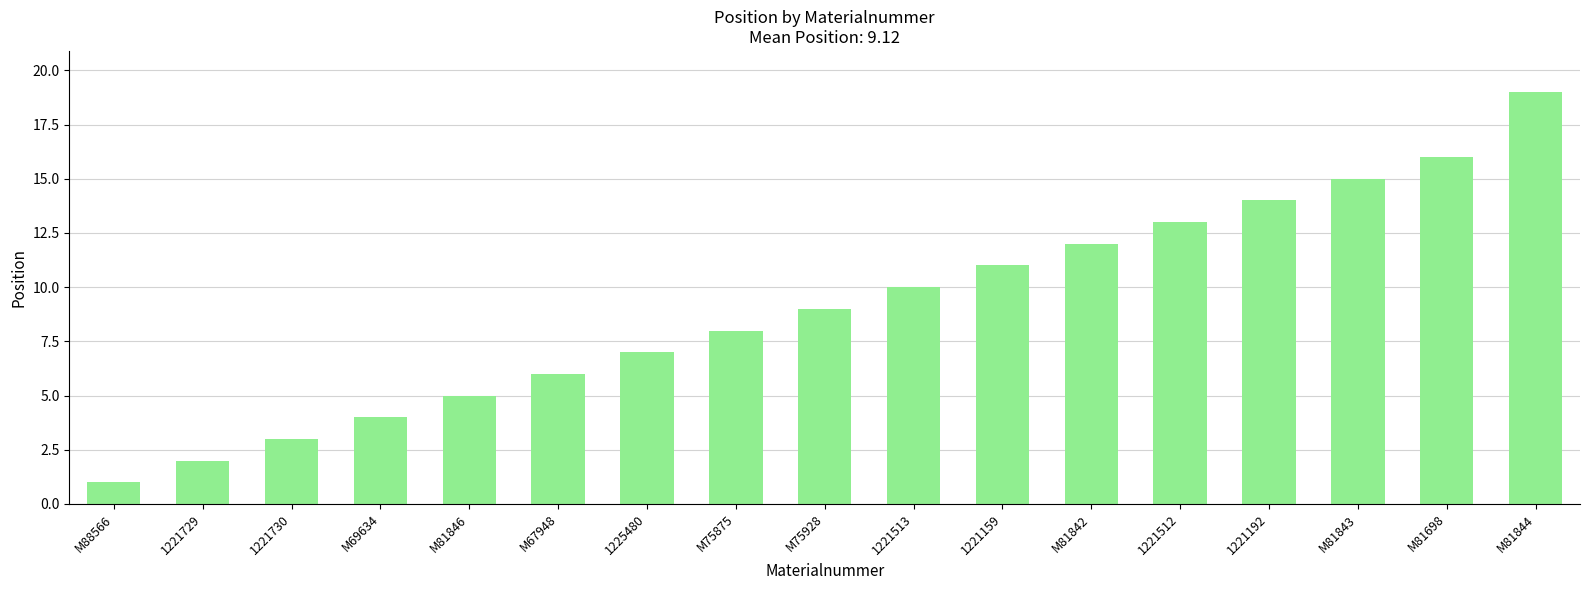

What is the label of the 6th bar from the right?

M81842